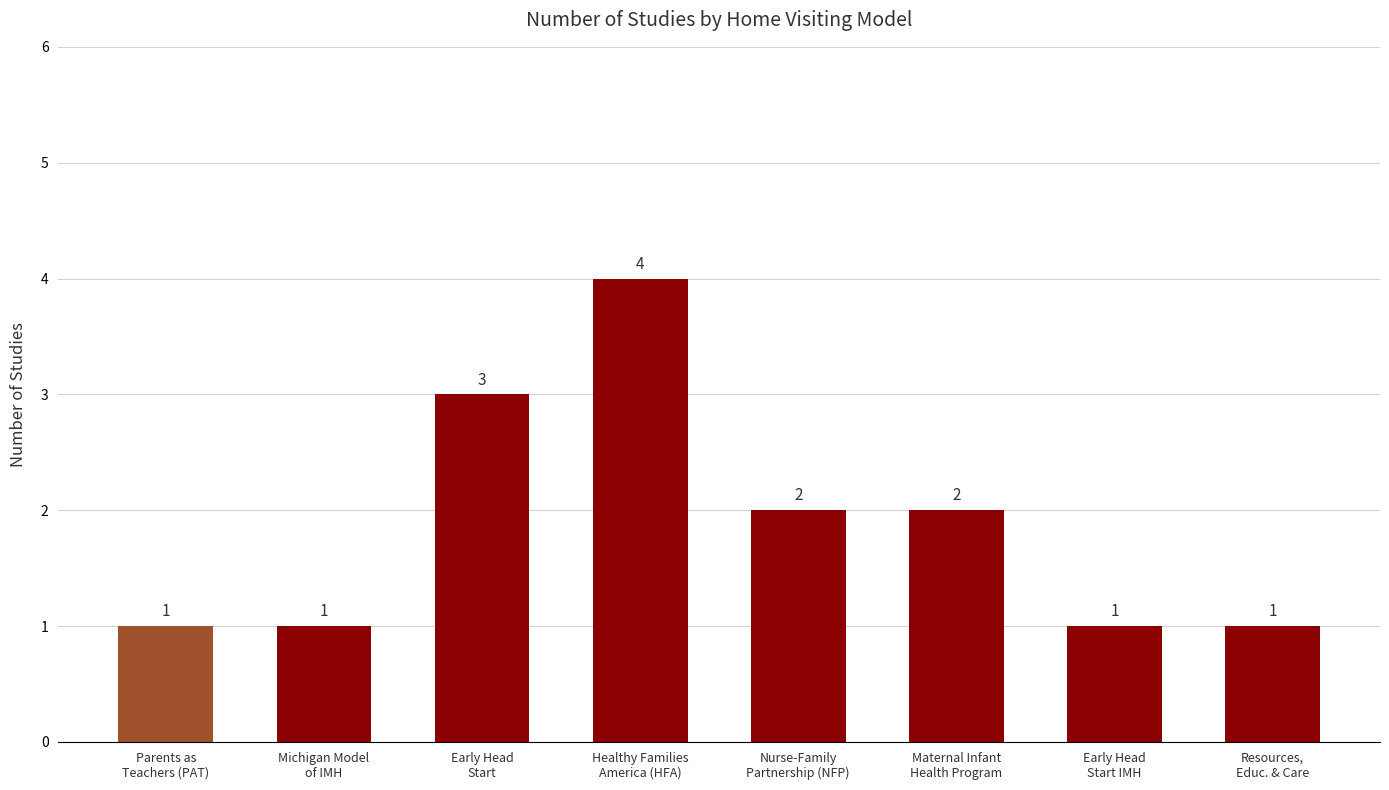

What is the ratio of the value at Early Head
Start to the value at Michigan Model
of IMH?

3.0